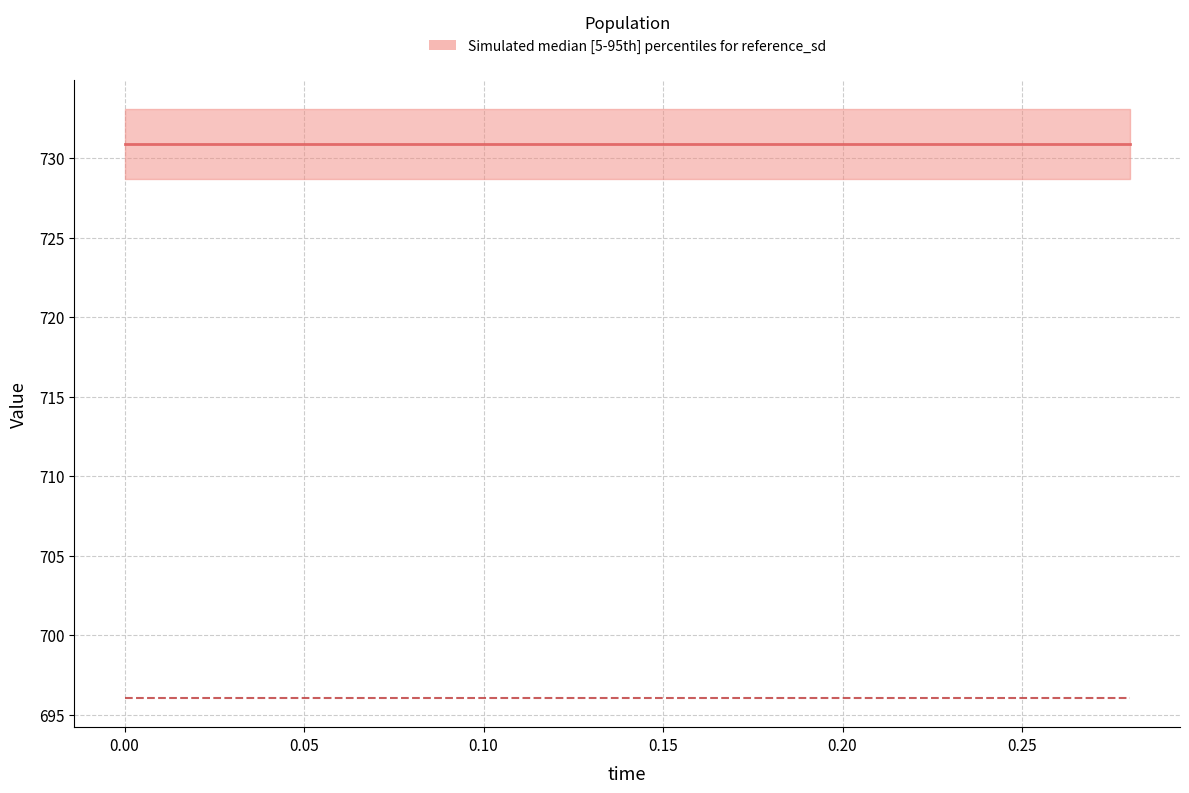

Does the chart have visible grid lines?

Yes